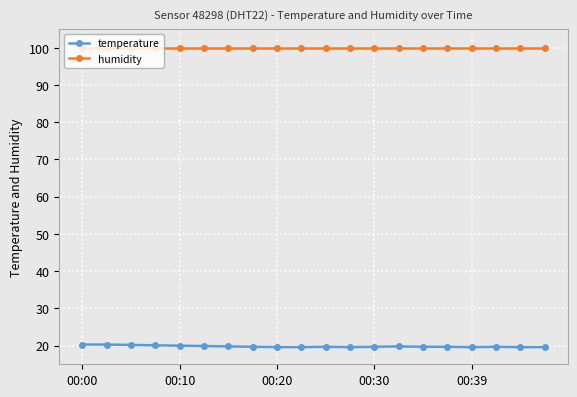

Which series has the largest total across all categories?

humidity